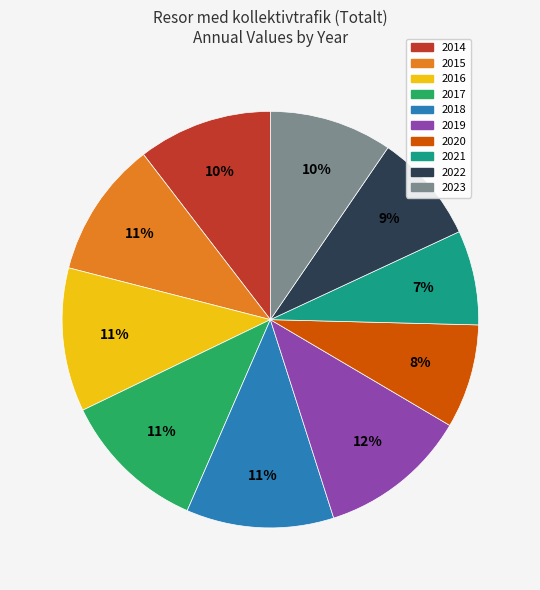

Between 2020 and 2016, which is larger?

2016